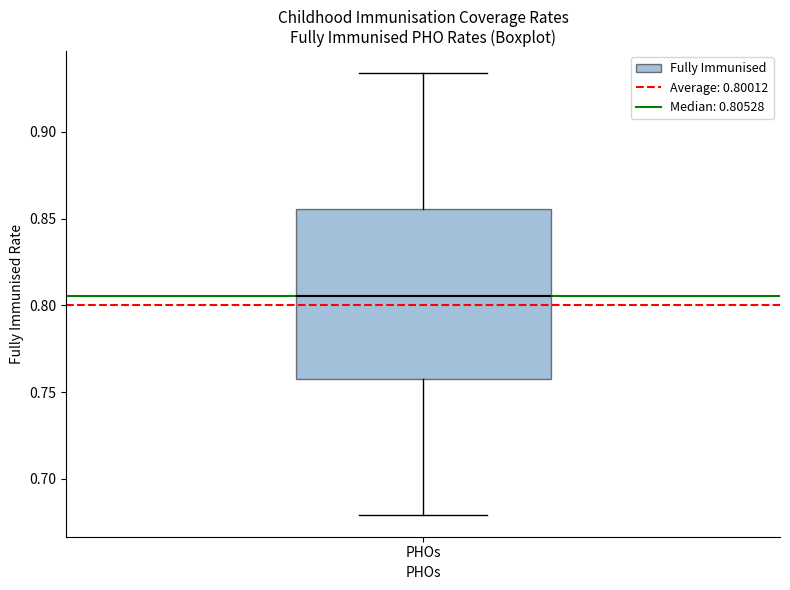

Transcribe this box plot: give where the median line is, the range the box spans, and where the two whiskers end, as read against the y-axis. The values are not printed on the chart, so give them approximately, as read against the axis.

median 0.805, box 0.755 to 0.855, whiskers 0.680 to 0.935